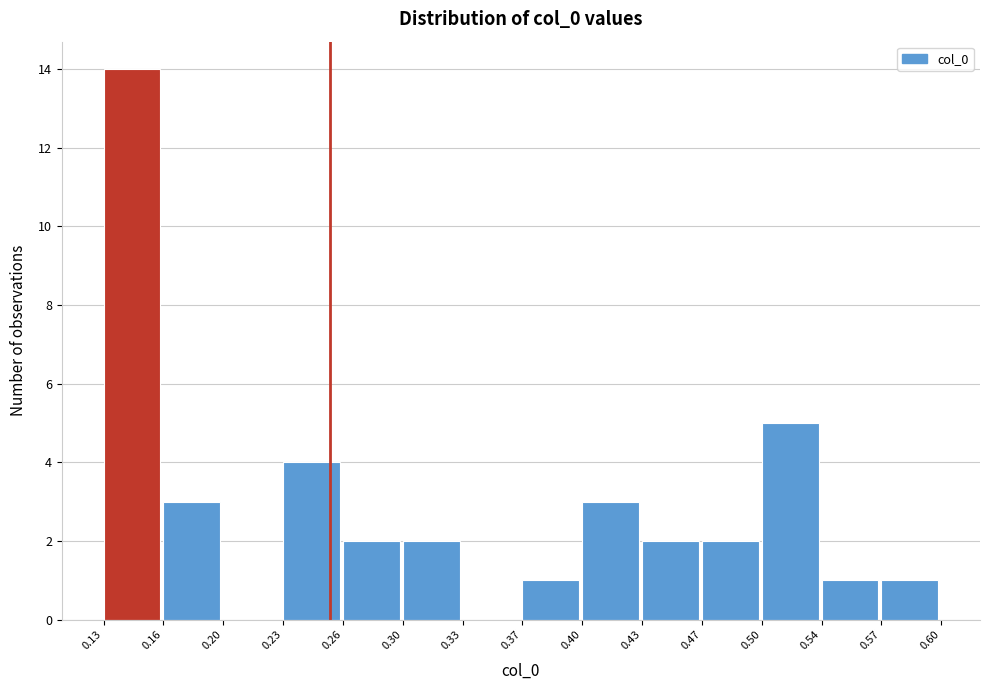

Reading left to right, transcribe this chart: for each bar, give the range it covers on the x-axis and its height. The values are not printed on the chart, so give them approximately, as read against the axis.

0.13 to 0.16: 14
0.16 to 0.20: 3
0.20 to 0.23: 0
0.23 to 0.26: 4
0.26 to 0.30: 2
0.30 to 0.33: 2
0.33 to 0.37: 0
0.37 to 0.40: 1
0.40 to 0.43: 3
0.43 to 0.47: 2
0.47 to 0.50: 2
0.50 to 0.54: 5
0.54 to 0.57: 1
0.57 to 0.60: 1